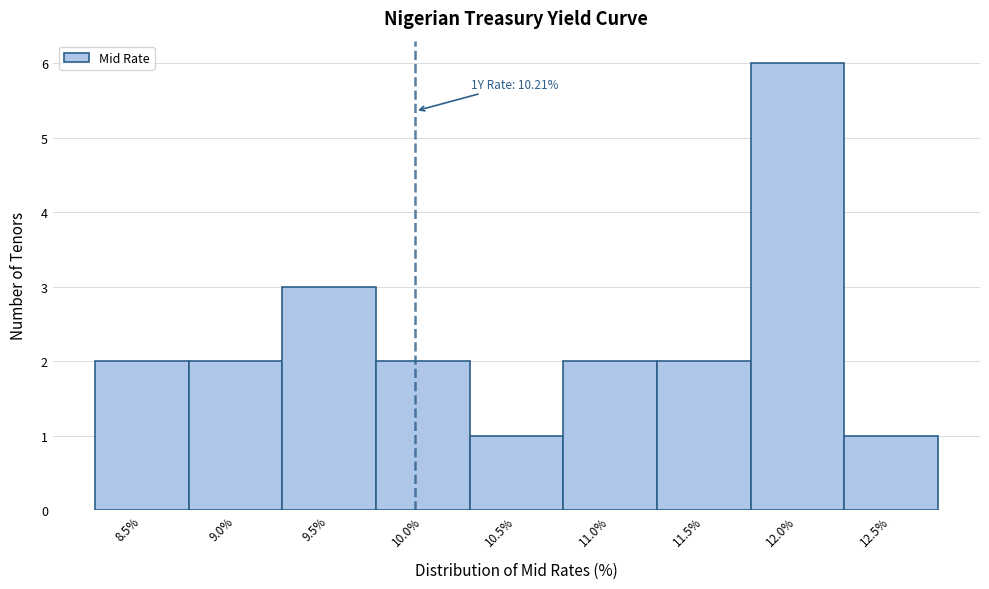

Reading right to left, transcribe all the data shown in this chart.

1	6	2	2	1	2	3	2	2